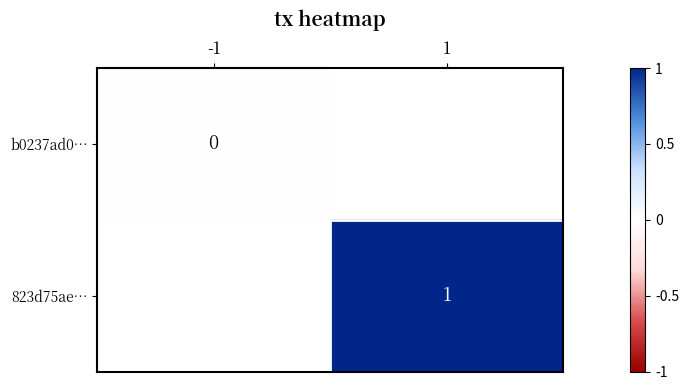

The value of 823d75ae… at 1 is 1. True or false?

True